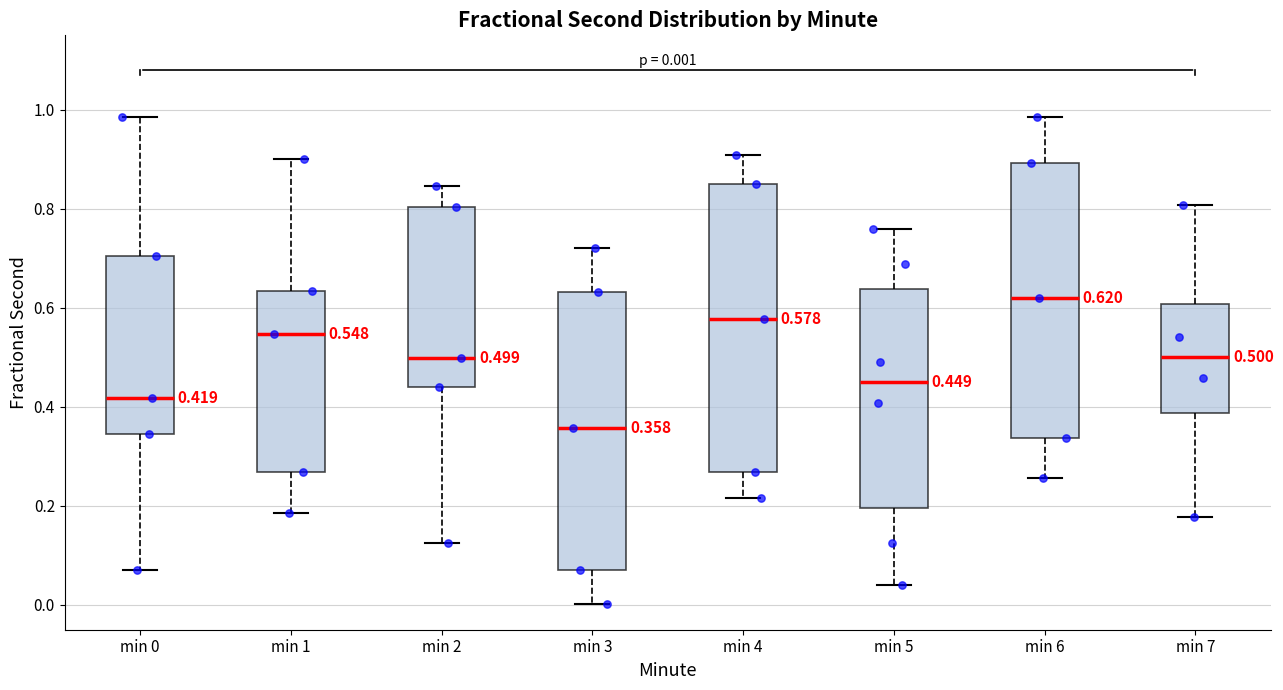

Which box has the highest median line?

min 6